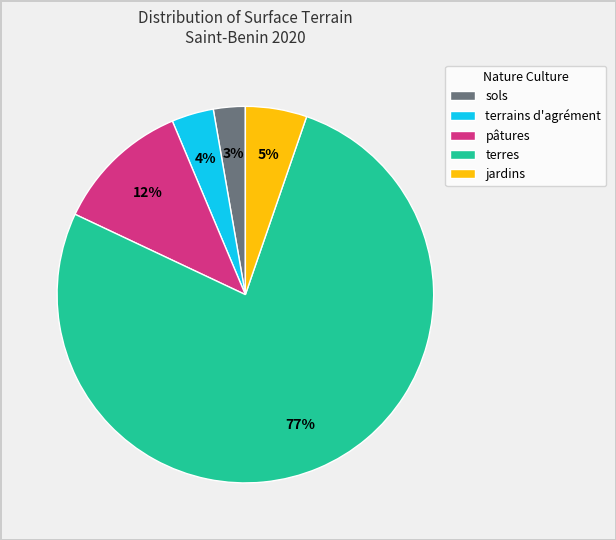

Is the sum of jardins and pâtures greater than half?

No